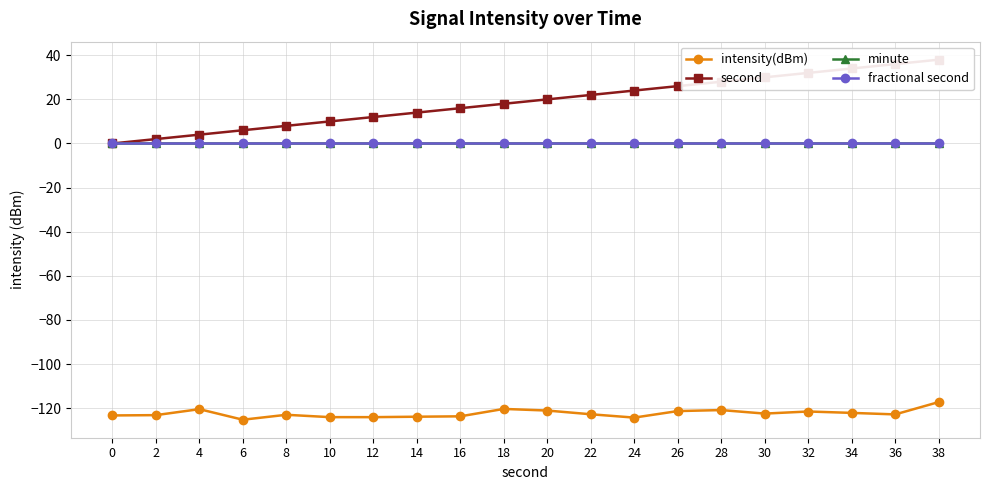

True or false: second and minute cross at least once.

False